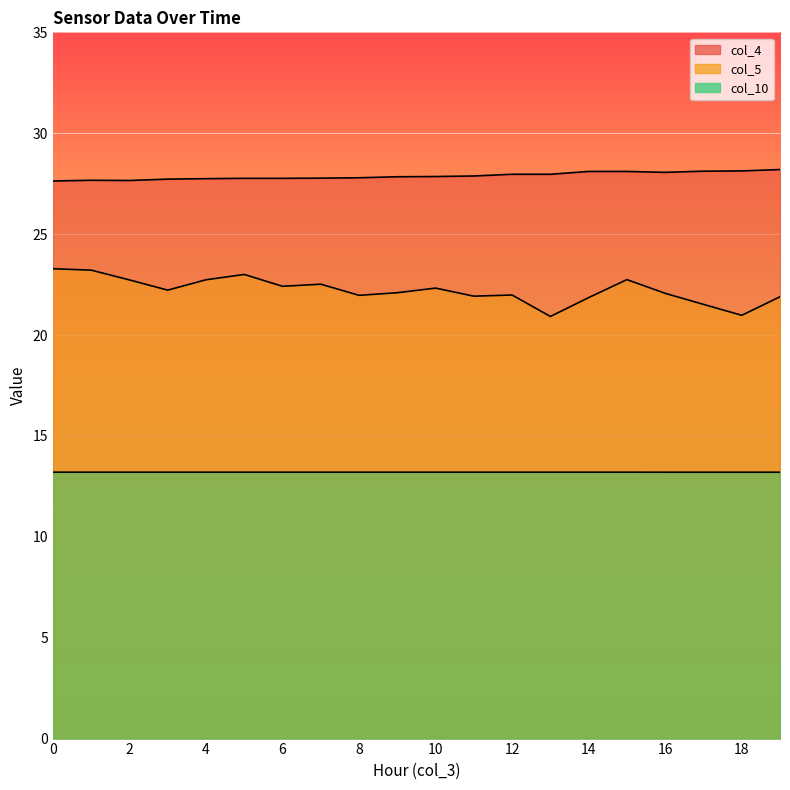

What is the highest value of the col_4 series?

28.2